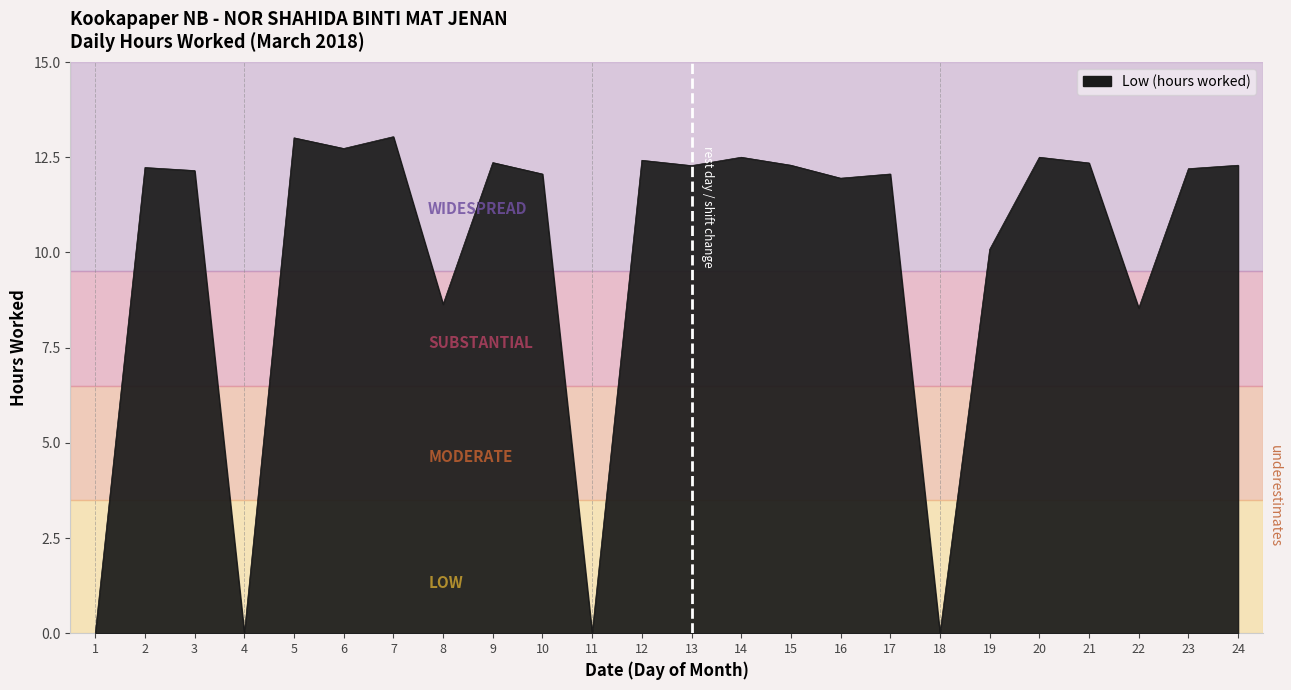

True or false: the data shows 12.4 at 9.

True